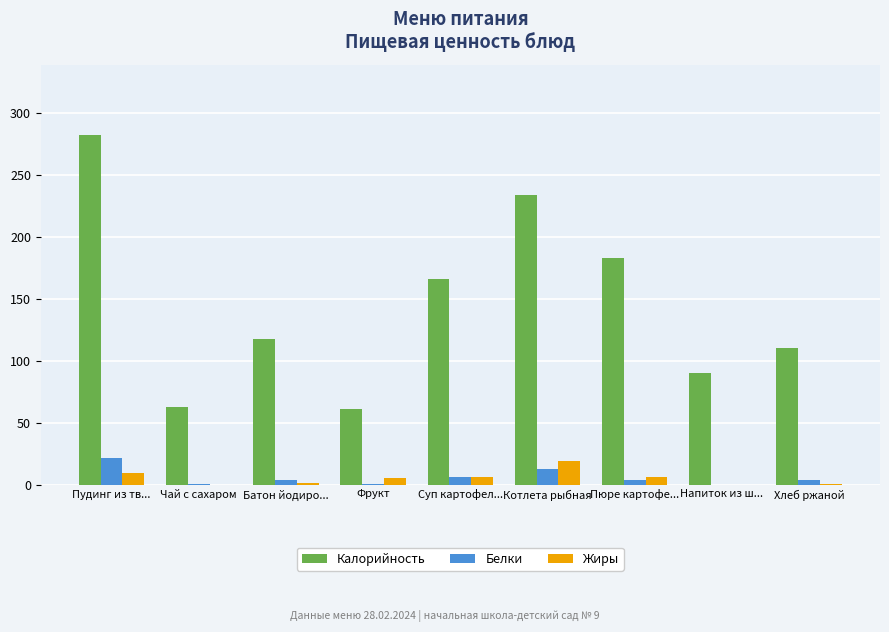

What is the total value across all series at Котлета рыбная?

265.4